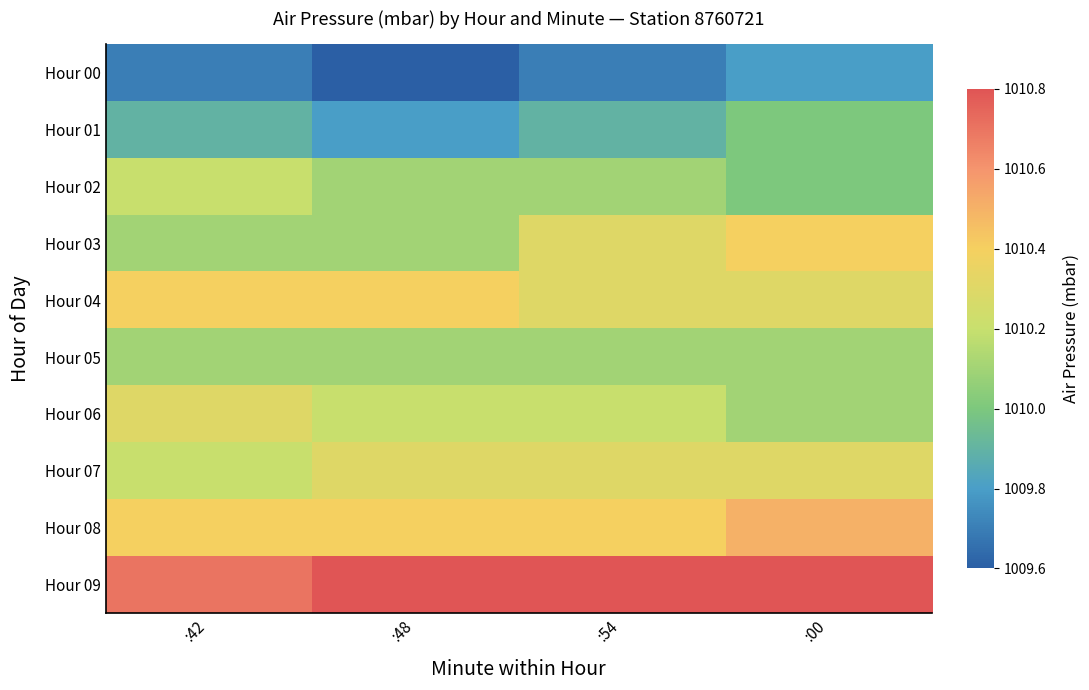

Is the value of Hour 07 at :54 greater than the value of Hour 05 at :54?

Yes